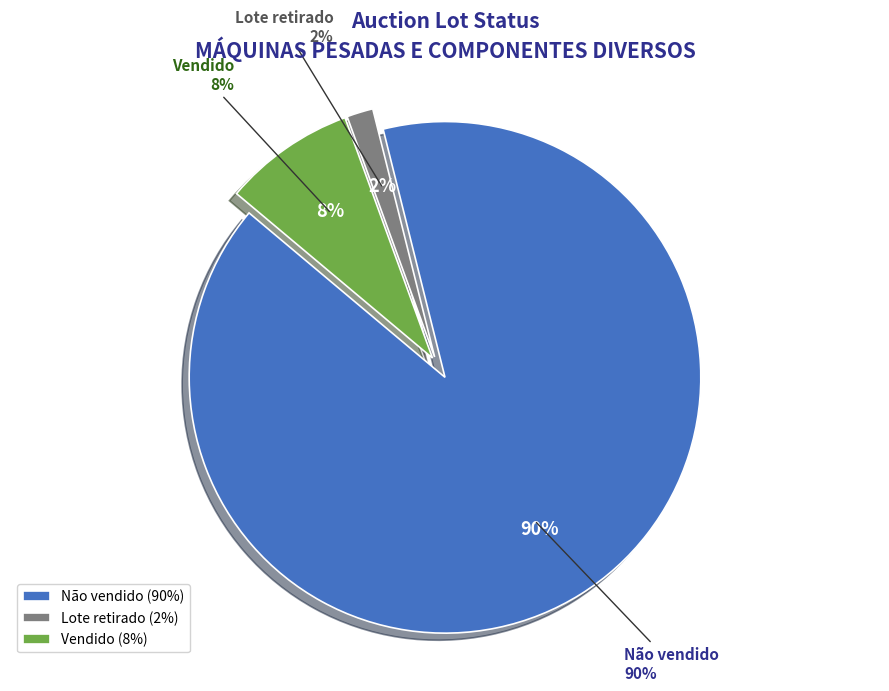

Which has a higher value, Não vendido or Lote retirado?

Não vendido